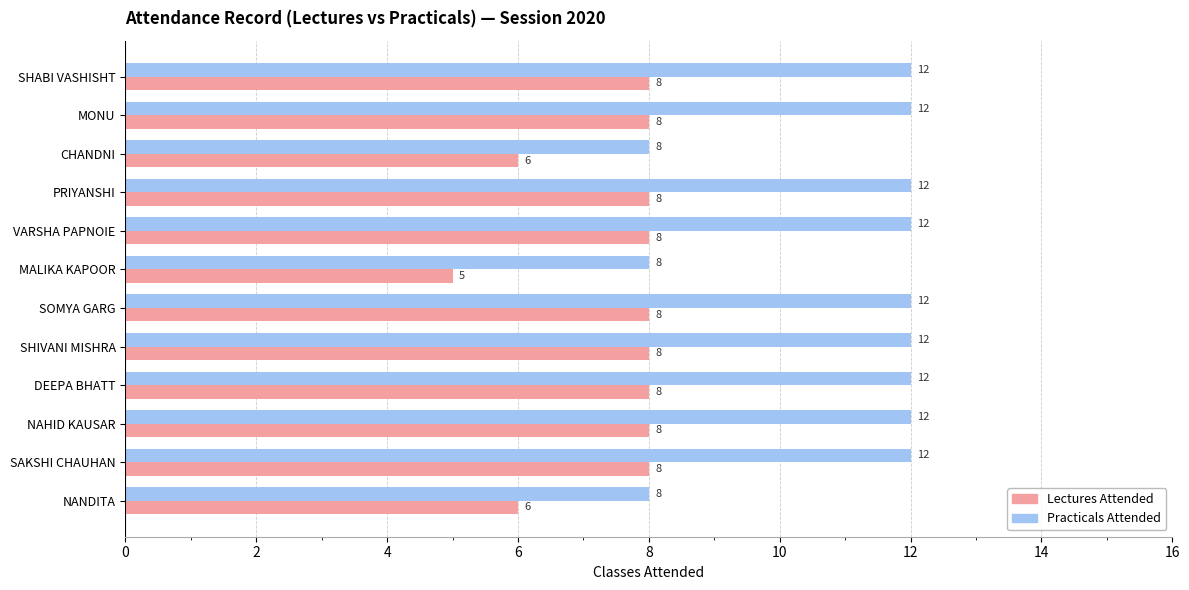

True or false: Practicals Attended has a value of 5 at SAKSHI CHAUHAN.

False